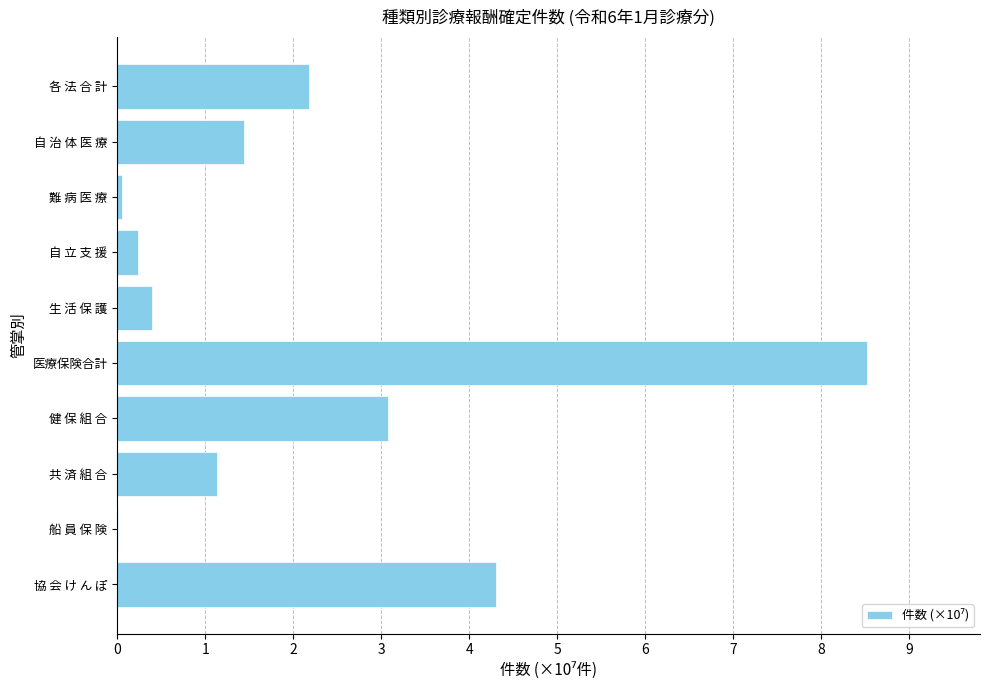

What is the sum of all values?

21.3